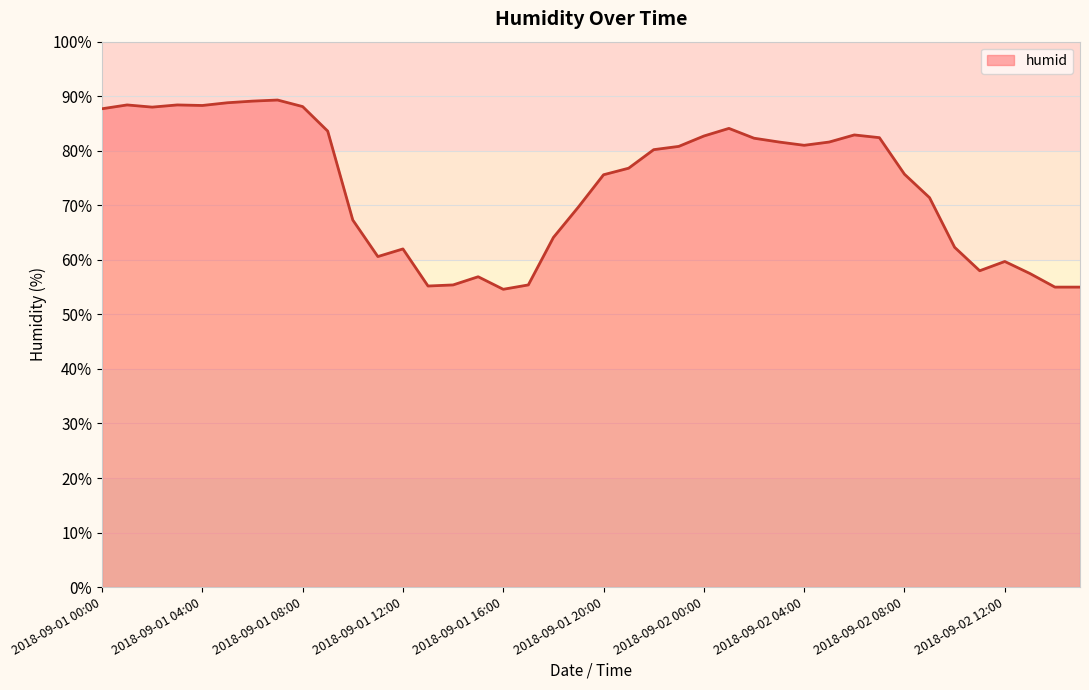

What is the greatest value displayed?

89.3